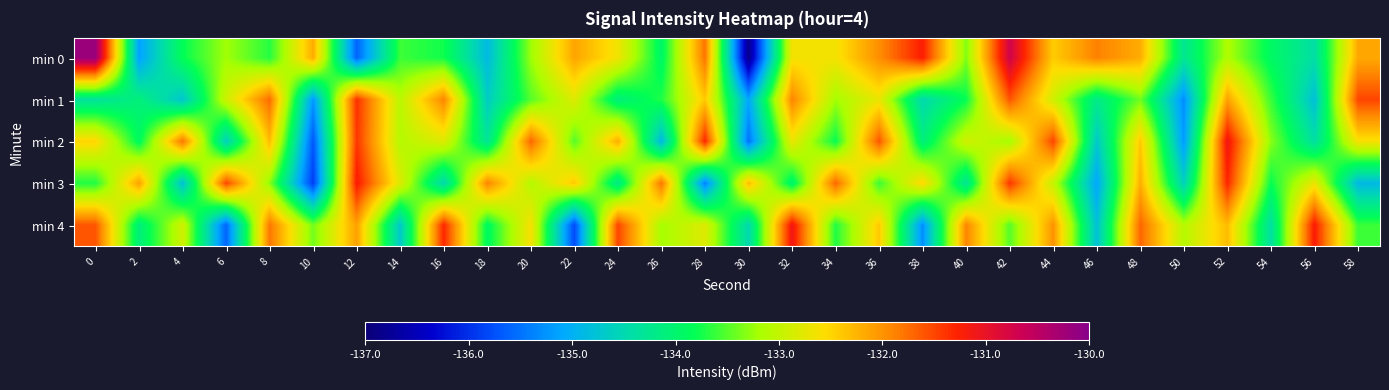

What is the difference between the highest and lowest values at 24?

2.7